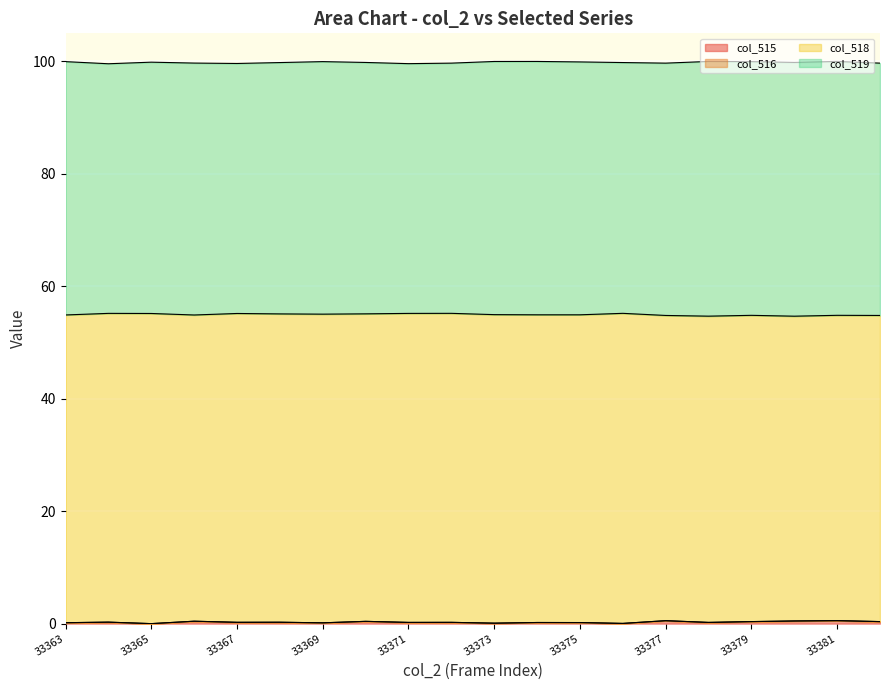

True or false: col_515 and col_516 cross at least once.

False